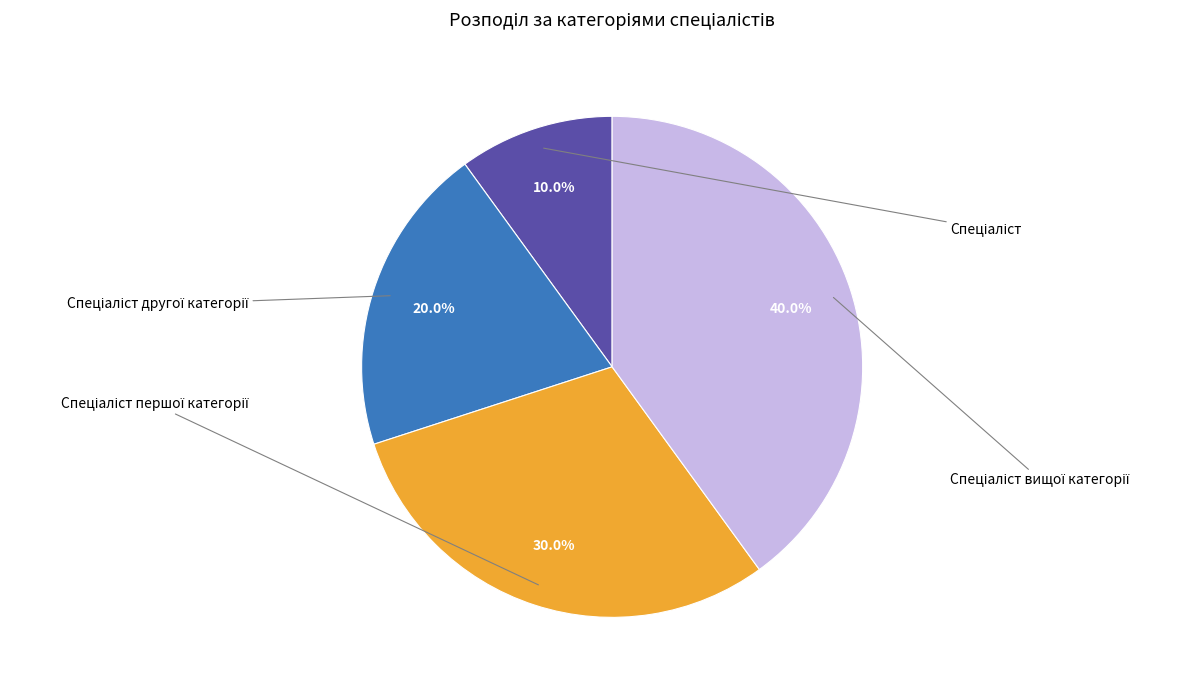

Is there a majority slice in this chart?

No